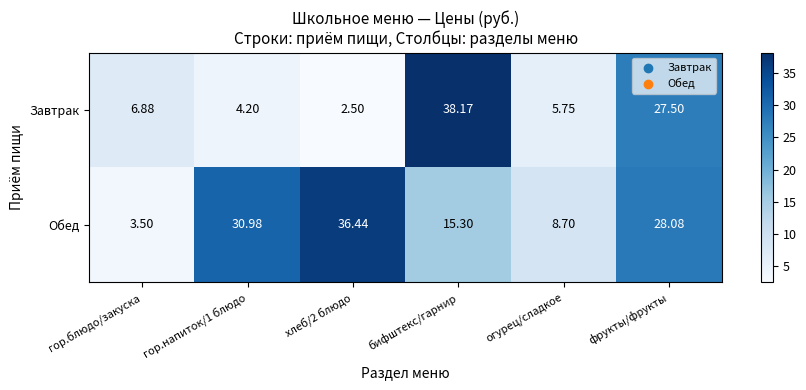

Which series has the widest spread of values?

Завтрак